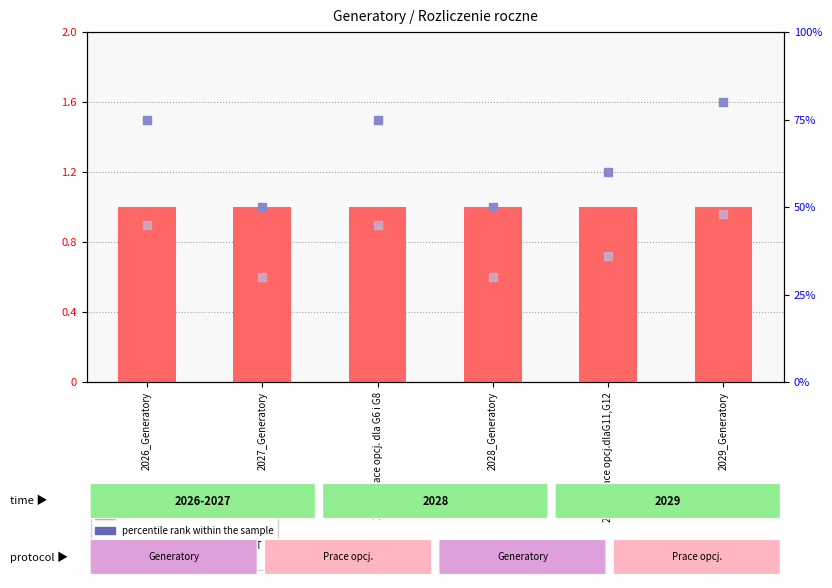

Which series has the largest Y range (max minus min)?

percentile rank within the sample